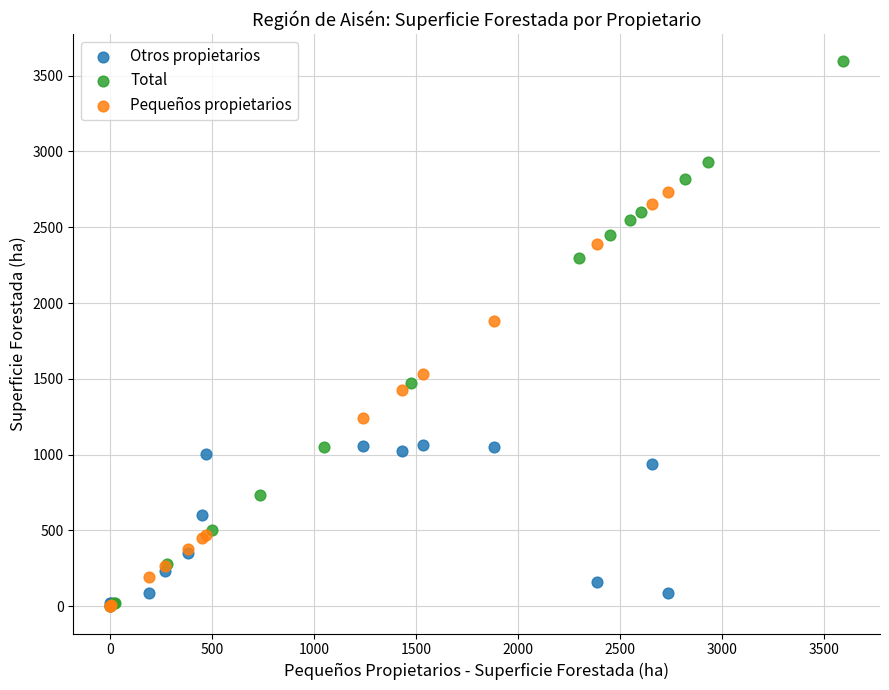

Which series contains the highest Y value?

Total